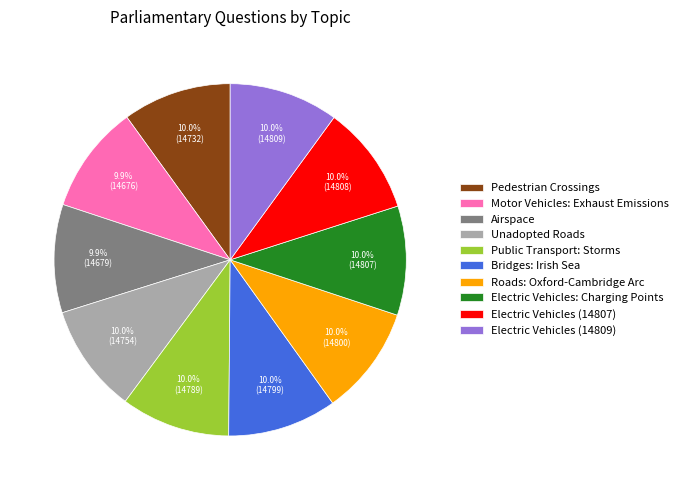

Is there any slice that represents more than half of the pie?

No